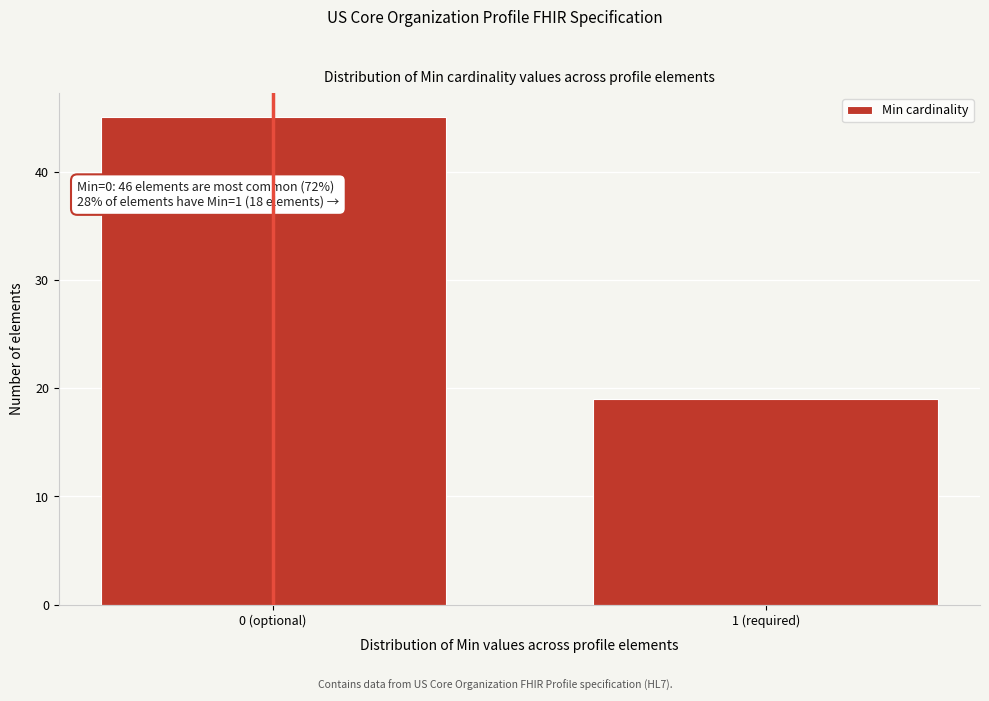

Reading left to right, list all the values displayed in this chart.

0 (optional)=45	1 (required)=19